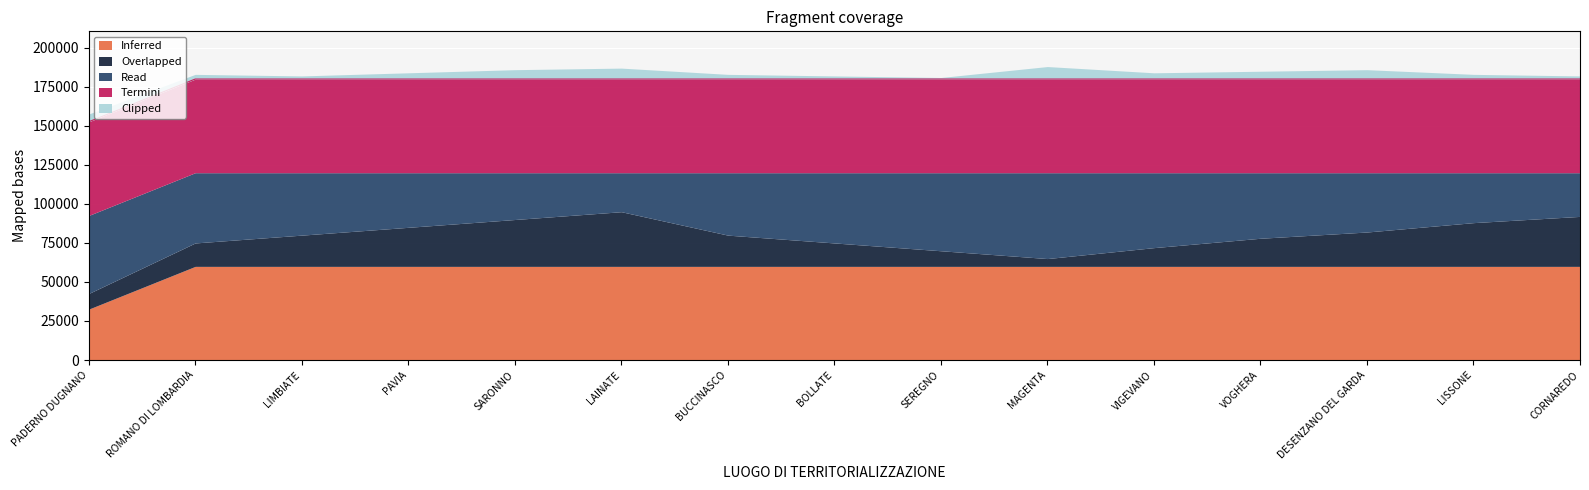

List the labels in order of 1.4.5 value, smallest first.

PAVIA, PADERNO DUGNANO, ROMANO DI LOMBARDIA, LIMBIATE, SARONNO, LAINATE, BUCCINASCO, BOLLATE, SEREGNO, MAGENTA, VIGEVANO, VOGHERA, DESENZANO DEL GARDA, LISSONE, CORNAREDO